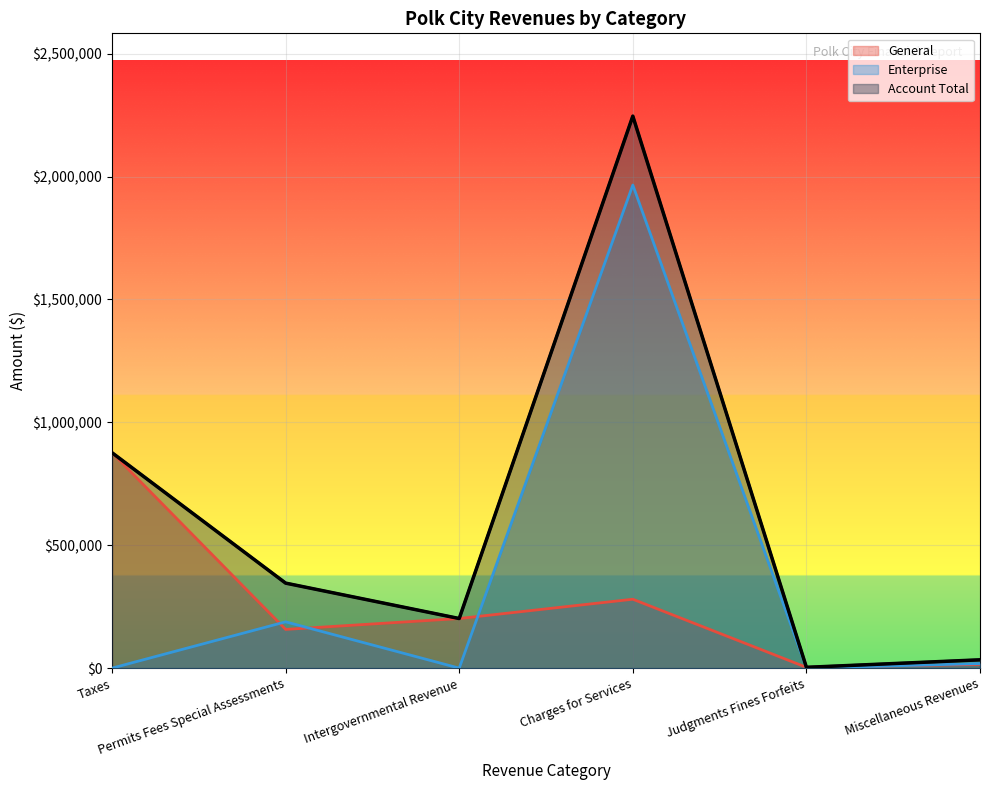

What is the sum of the General values at Judgments Fines Forfeits and Intergovernmental Revenue?

205110